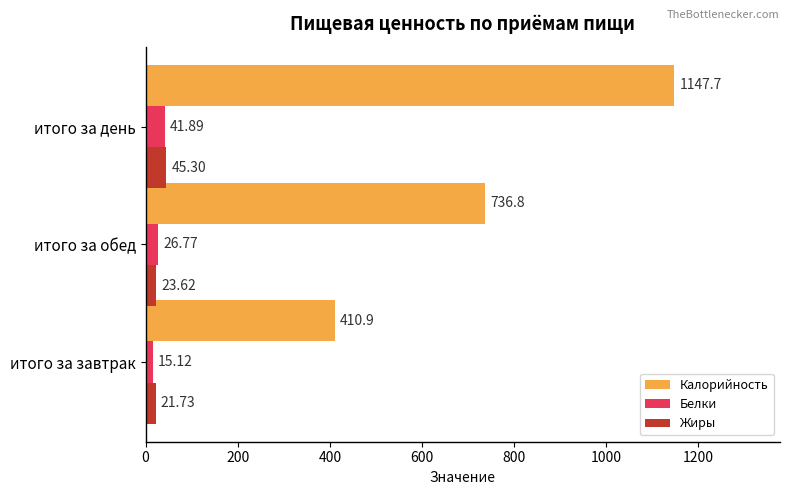

At which label is Жиры closest to 33?

итого за обед